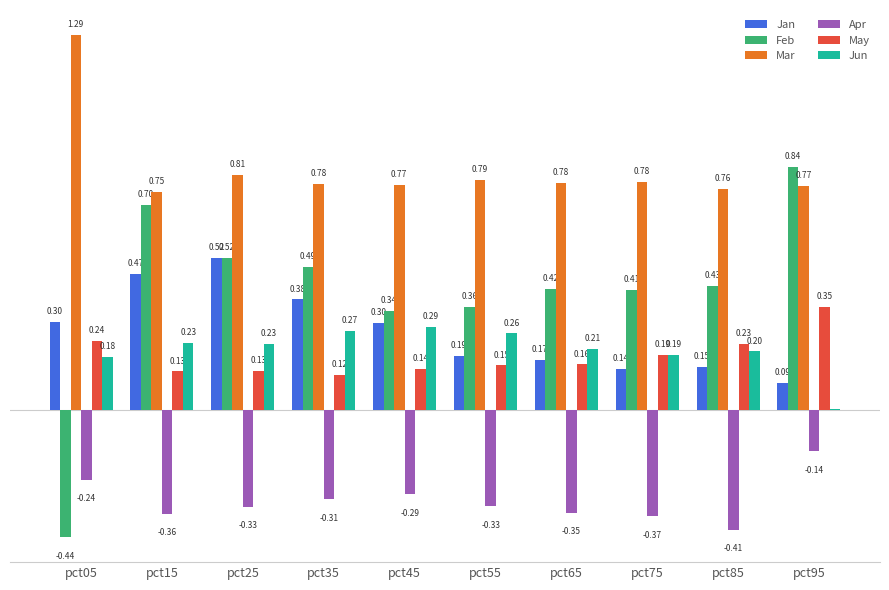

At which category is the sum across all series the highest?

pct15